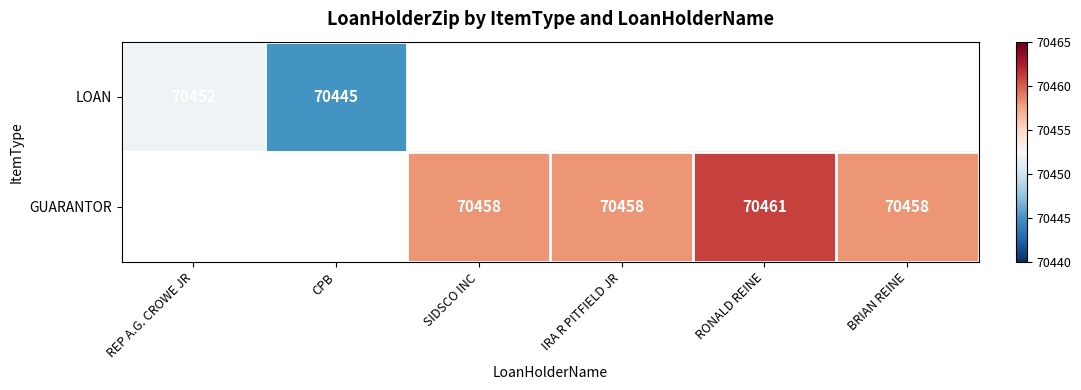

Which label corresponds to the smallest value in the chart?

CPB